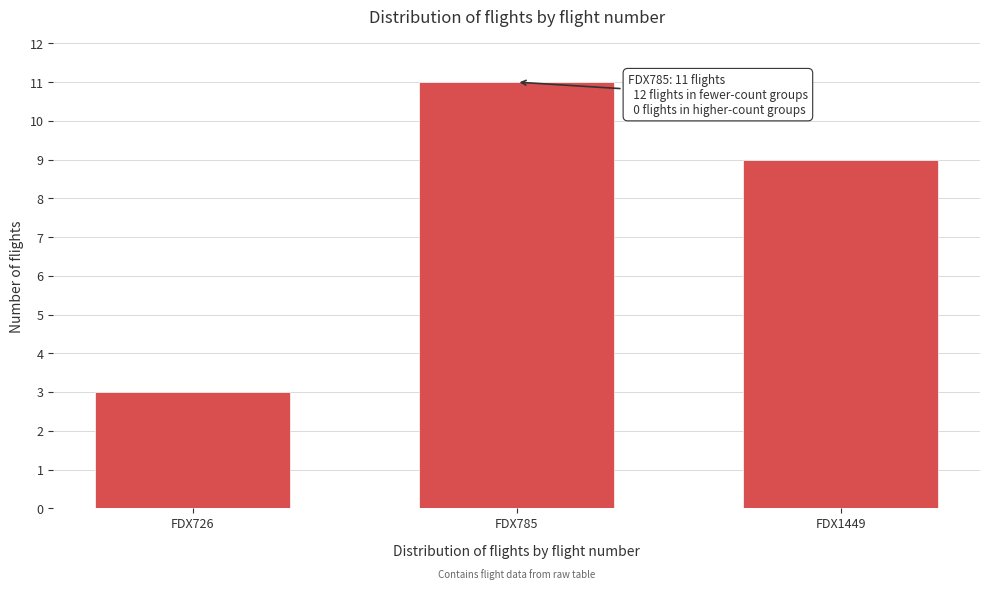

Reading left to right, list all the values displayed in this chart.

FDX726=3	FDX785=11	FDX1449=9